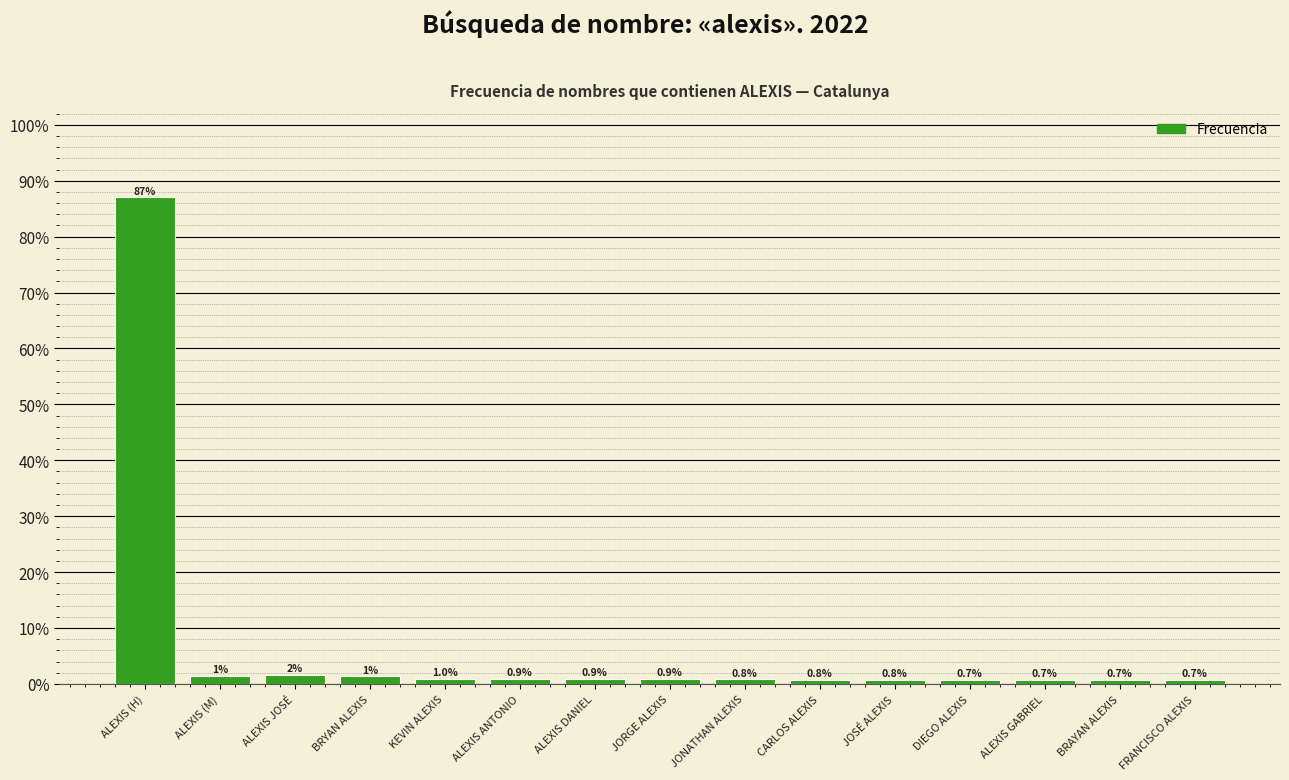

What is the change in value from ALEXIS JOSÉ to BRAYAN ALEXIS?

-0.9